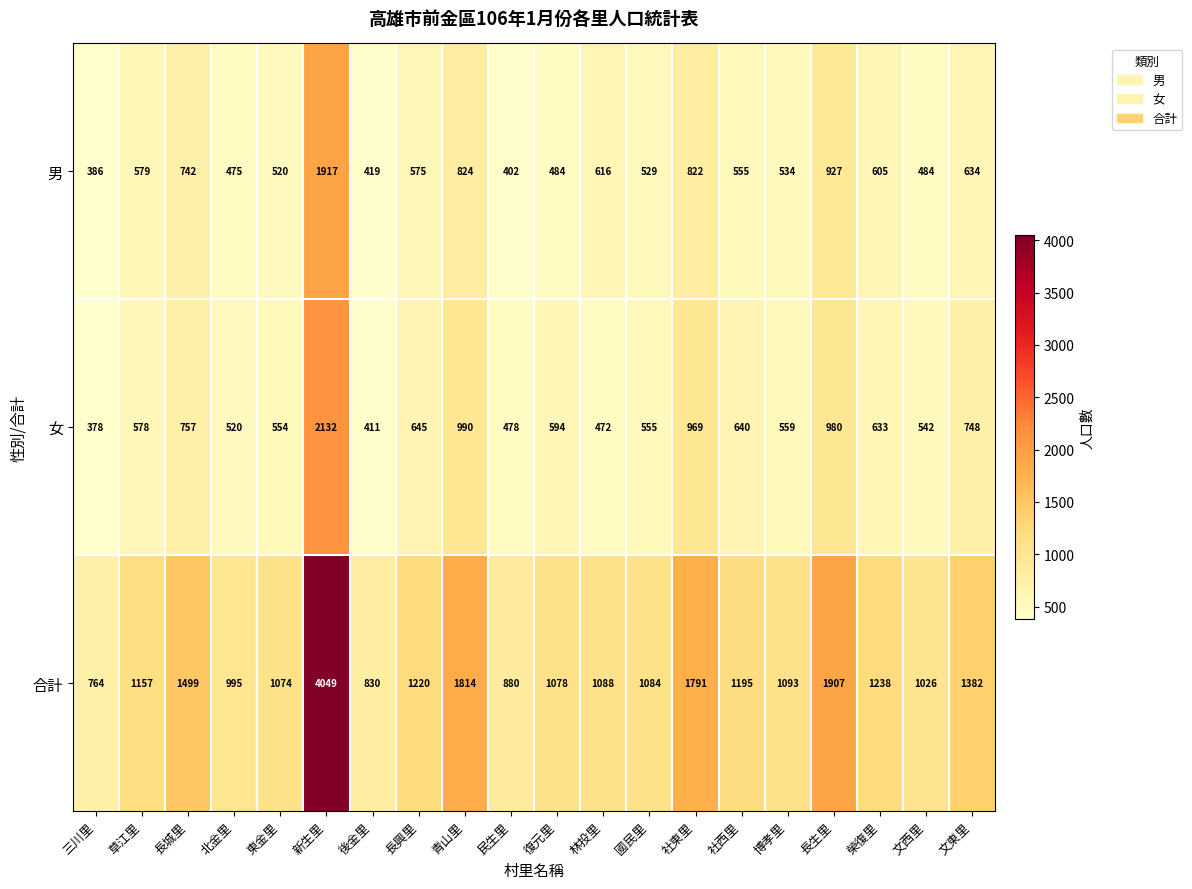

Which series has the widest spread of values?

合計